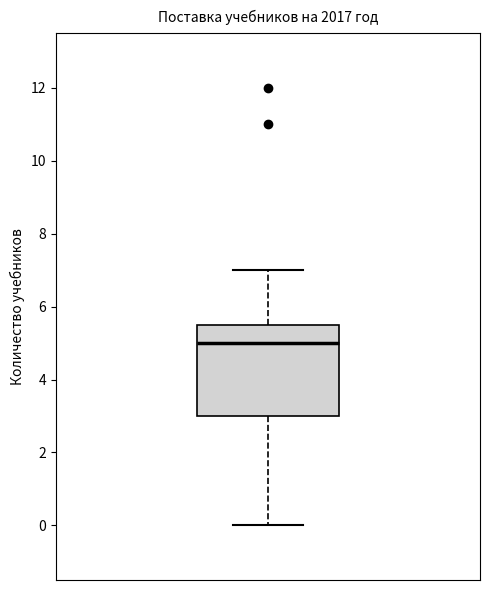

Where does the upper whisker of the box end on the y-axis? The values are not printed on the chart, so give them approximately, as read against the axis.

7.0